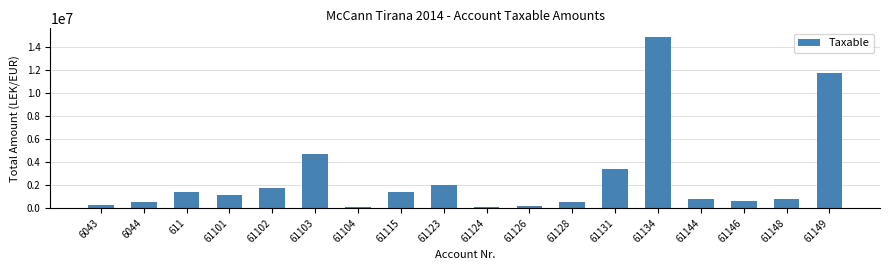

How many data points are above 1149043?

9